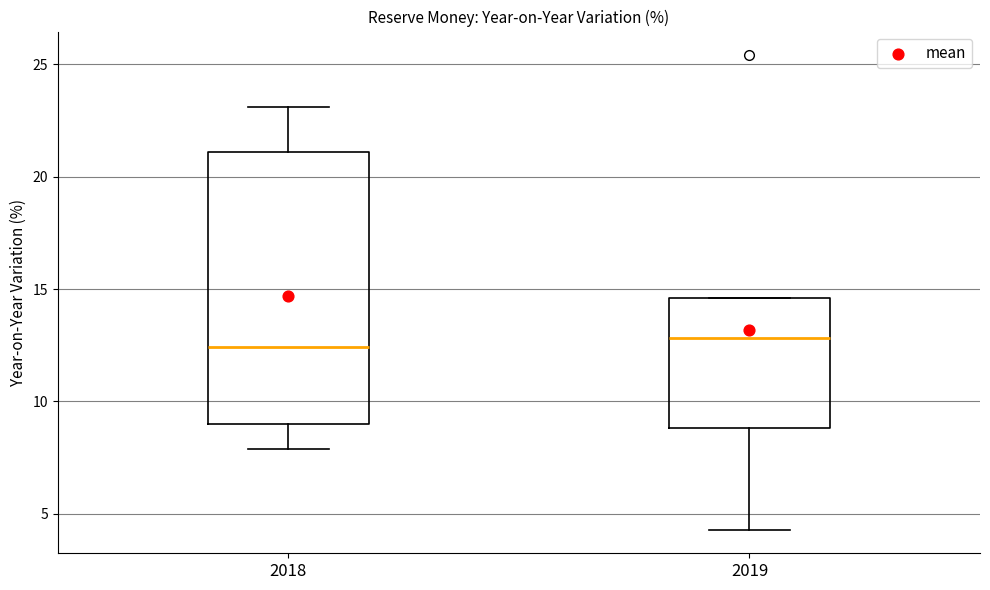

Reading left to right, read every box against the y-axis: the position of its median line, the range the box covers, and the ends of its whiskers. The values are not printed on the chart, so give them approximately, as read against the axis.

2018: median 12.5, box 9.0 to 21.0, whiskers 8.0 to 23.0
2019: median 13.0, box 9.0 to 14.5, whiskers 4.5 to 14.5